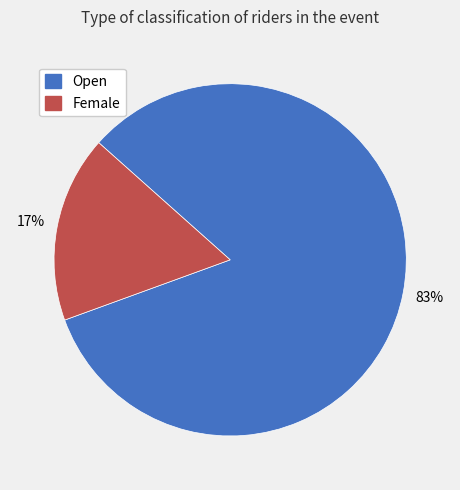

Rank the categories by value from lowest to highest.

Female, Open